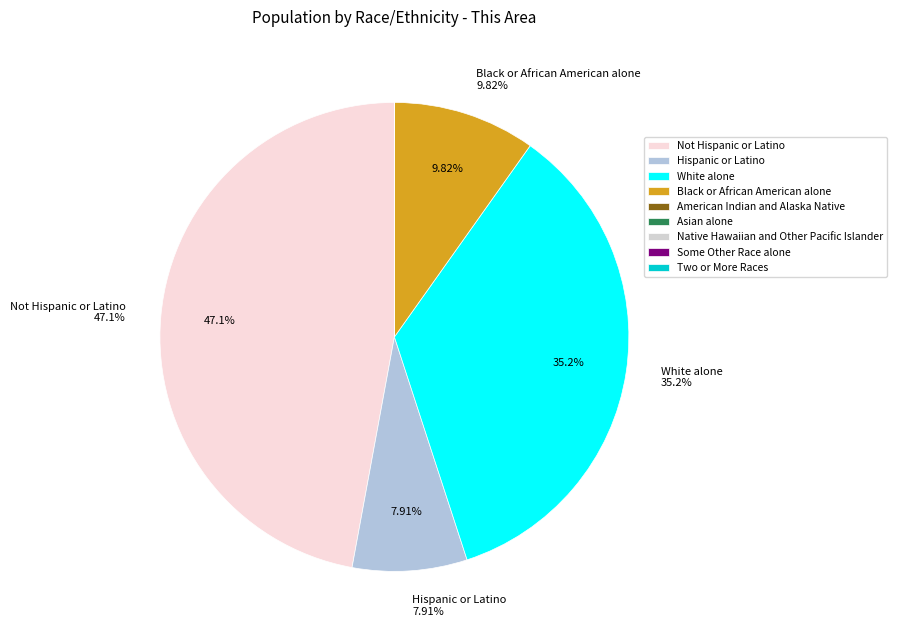

What is the largest slice in the pie chart?

Not Hispanic or Latino